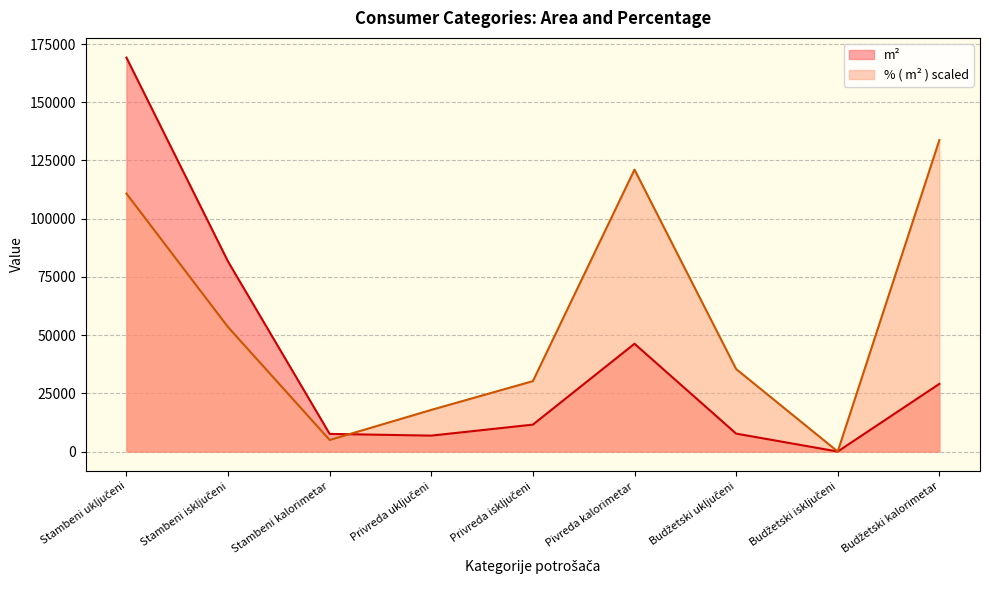

What are all the series names shown in the legend?

m², % ( m² ) scaled